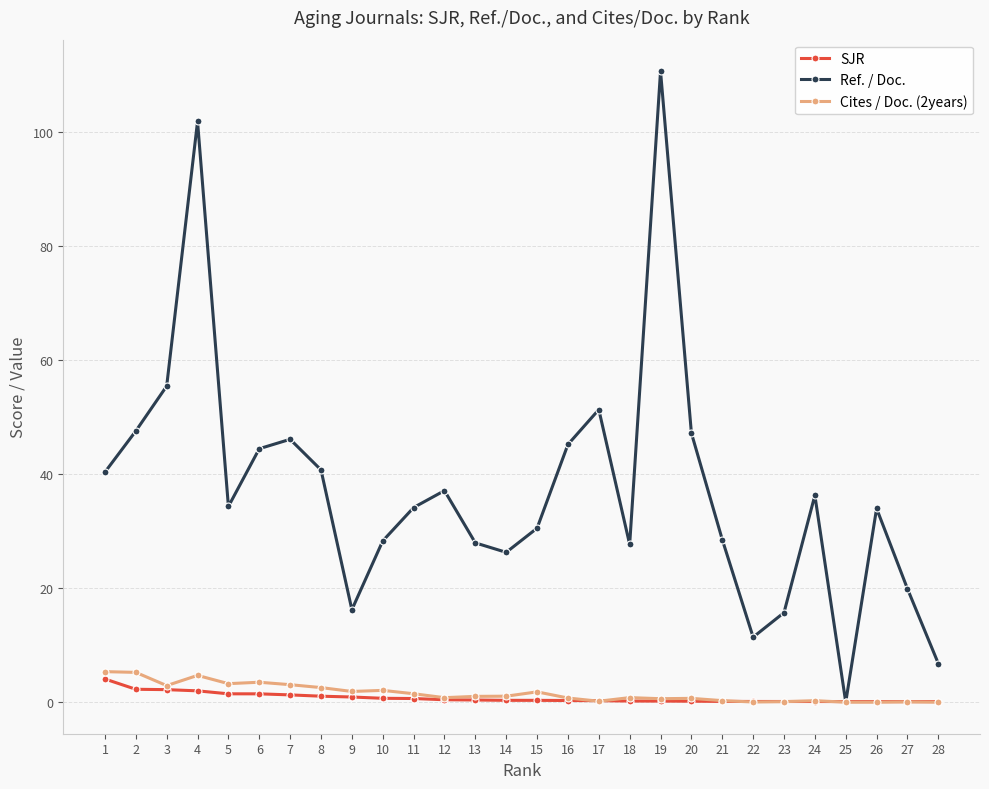

At which category does Ref. / Doc. reach its first local peak?

4